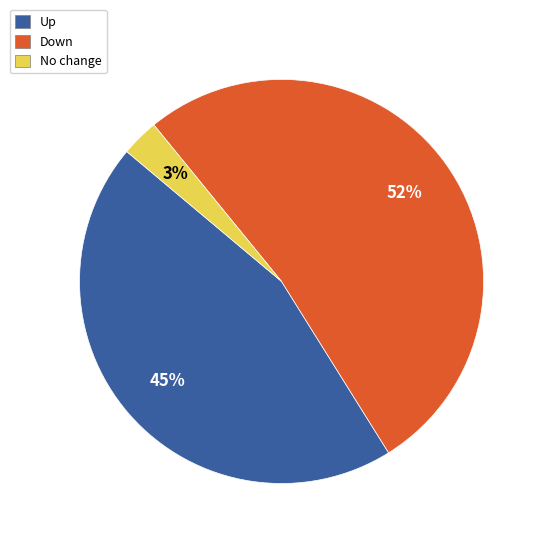

To the nearest percent, what is the difference between the largest and smallest slice percentages?

49%